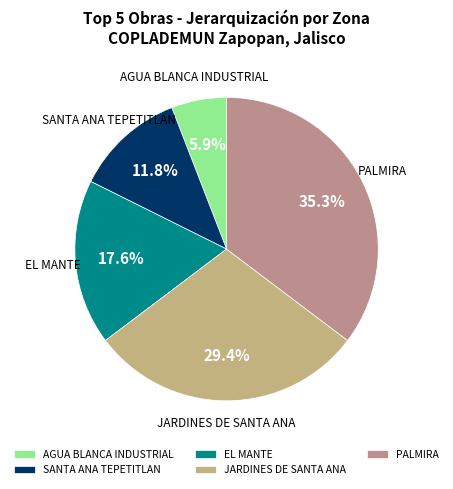

What is the ratio of the value at SANTA ANA TEPETITLAN to the value at EL MANTE?

0.7